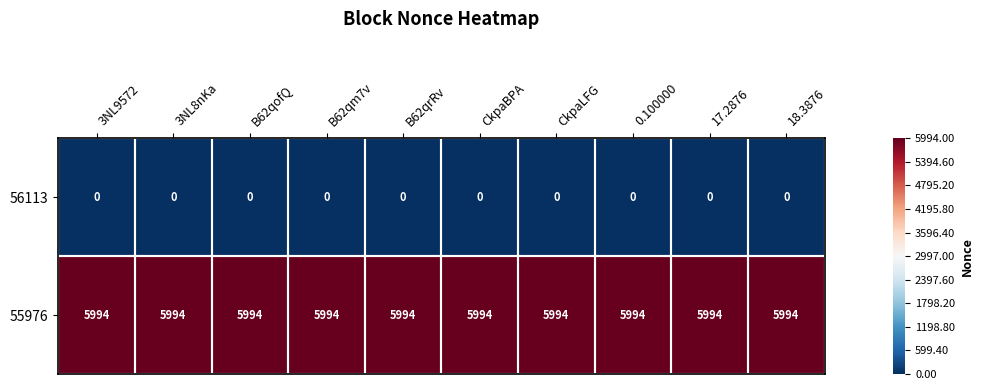

What is the average value of the 55976 series?

5994